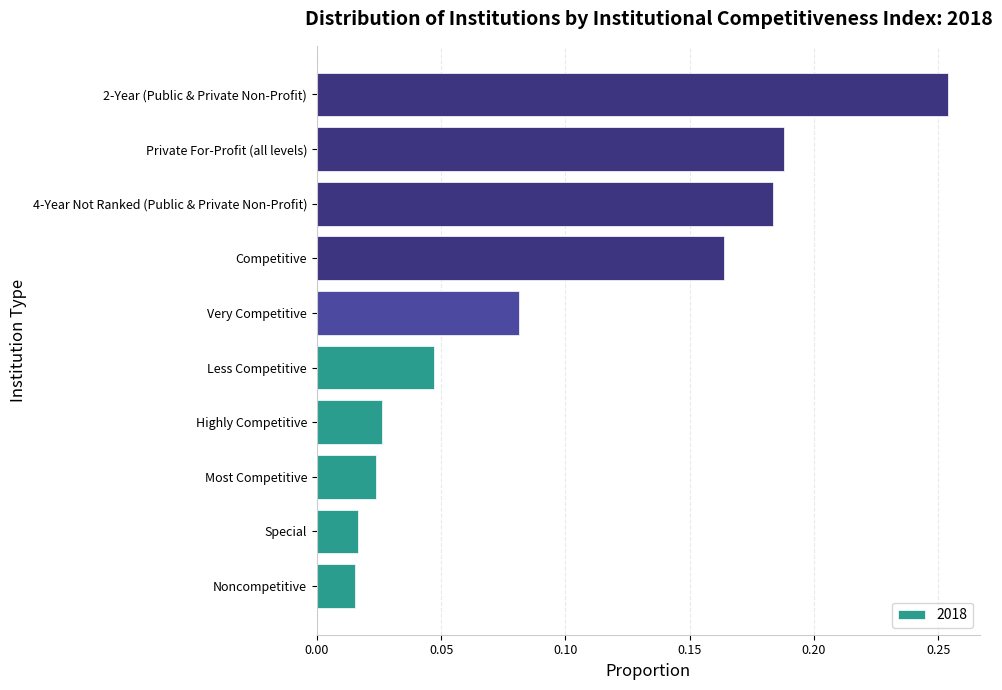

Between Highly Competitive and Competitive, which is larger?

Competitive